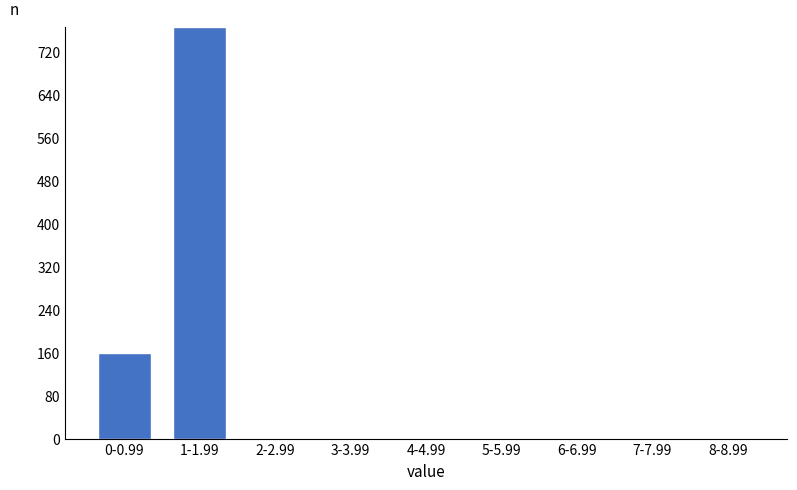

Reading left to right, transcribe all the data shown in this chart.

0-0.99=159	1-1.99=767	2-2.99=0	3-3.99=0	4-4.99=0	5-5.99=0	6-6.99=0	7-7.99=0	8-8.99=0